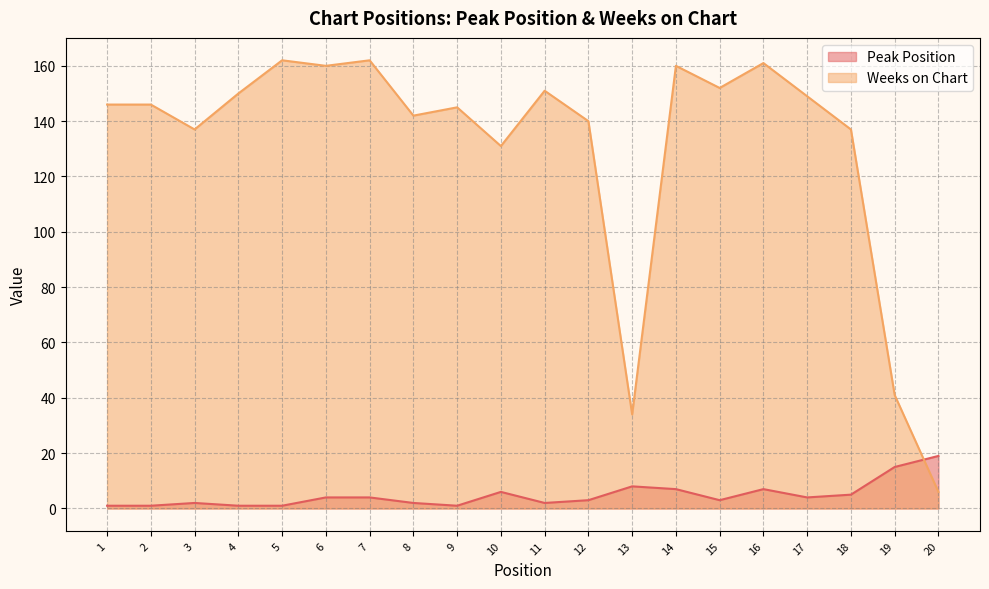

How many data points in Peak Position are less than 4?

10